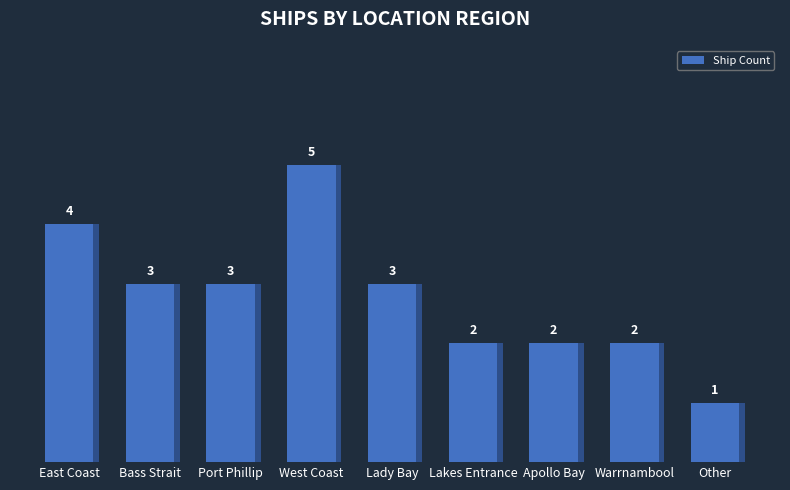

What is the ratio of the value at Other to the value at Bass Strait?

0.3